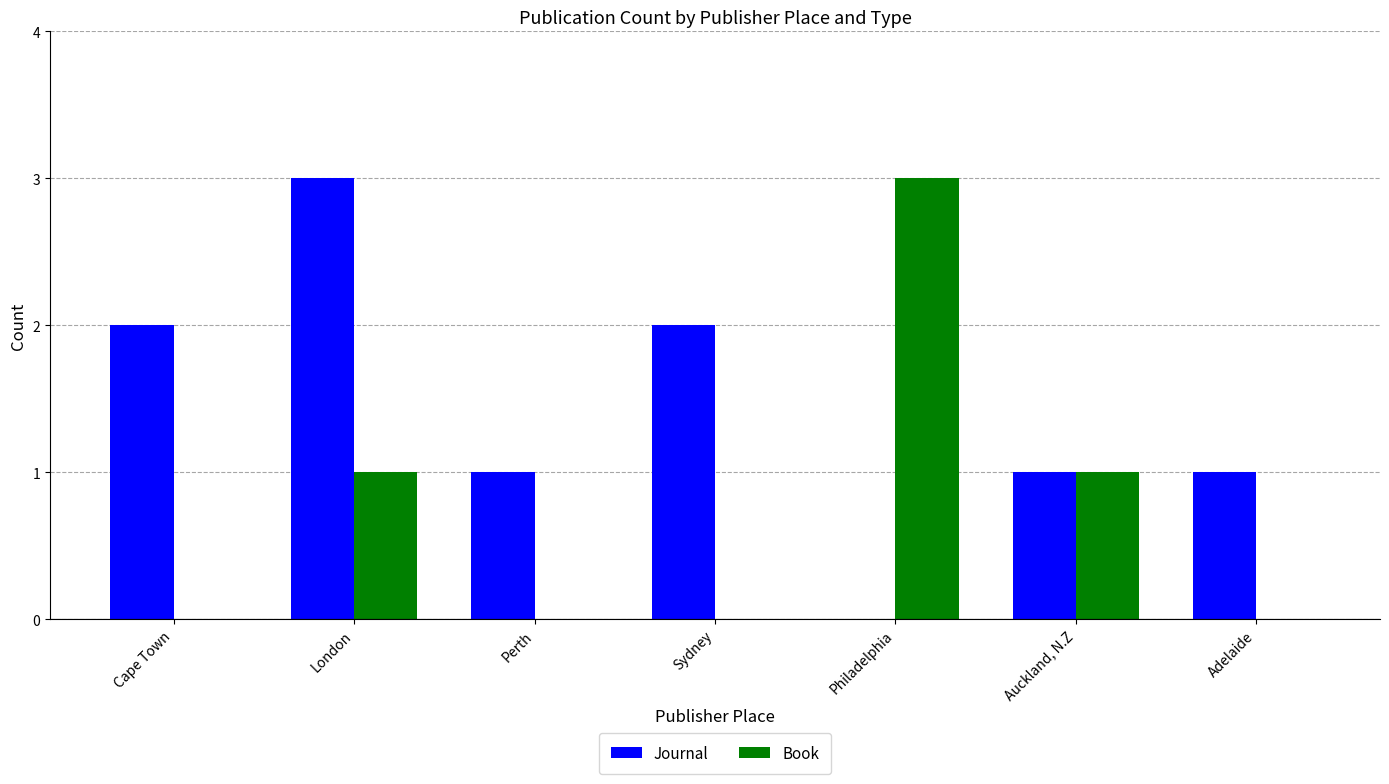

How many data points does each series have?

7